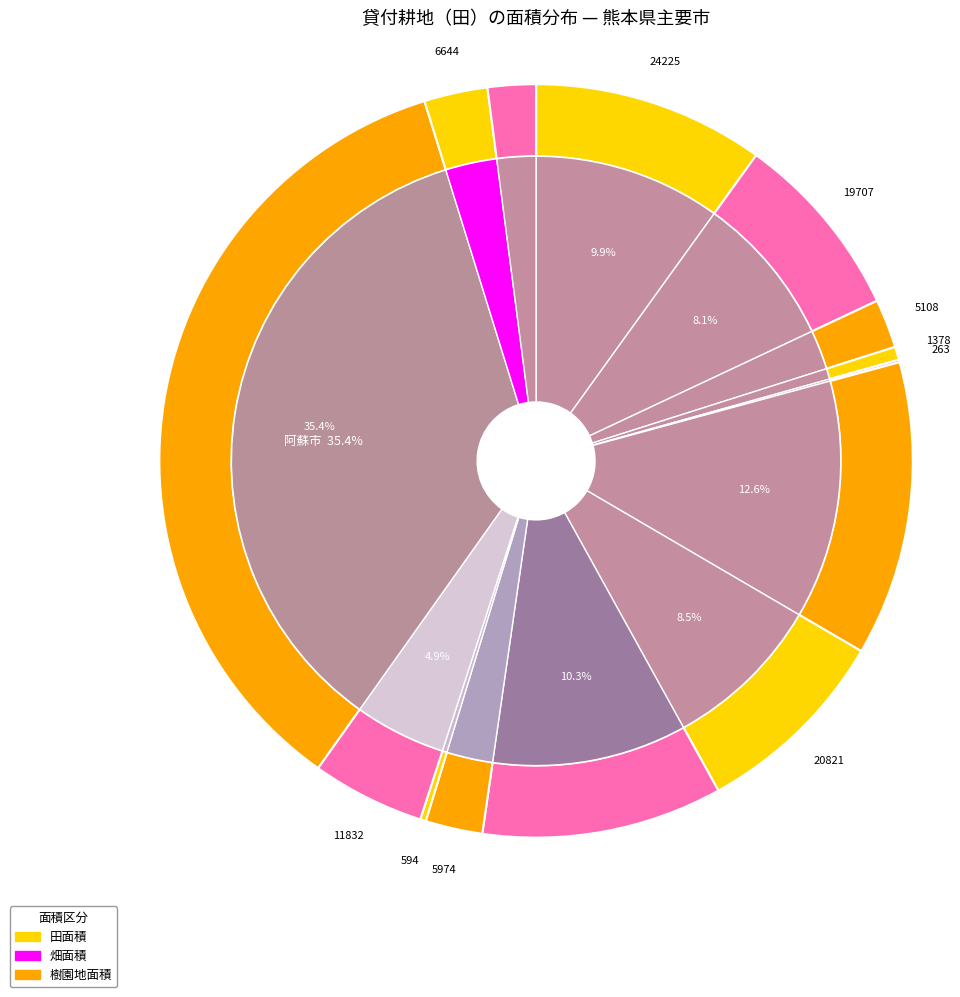

To the nearest percent, what is the difference between the 荒尾市 and 熊本市 slice percentages?

9%